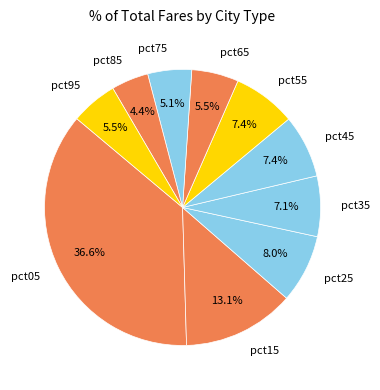

To the nearest percent, what portion does pct05 represent?

37%